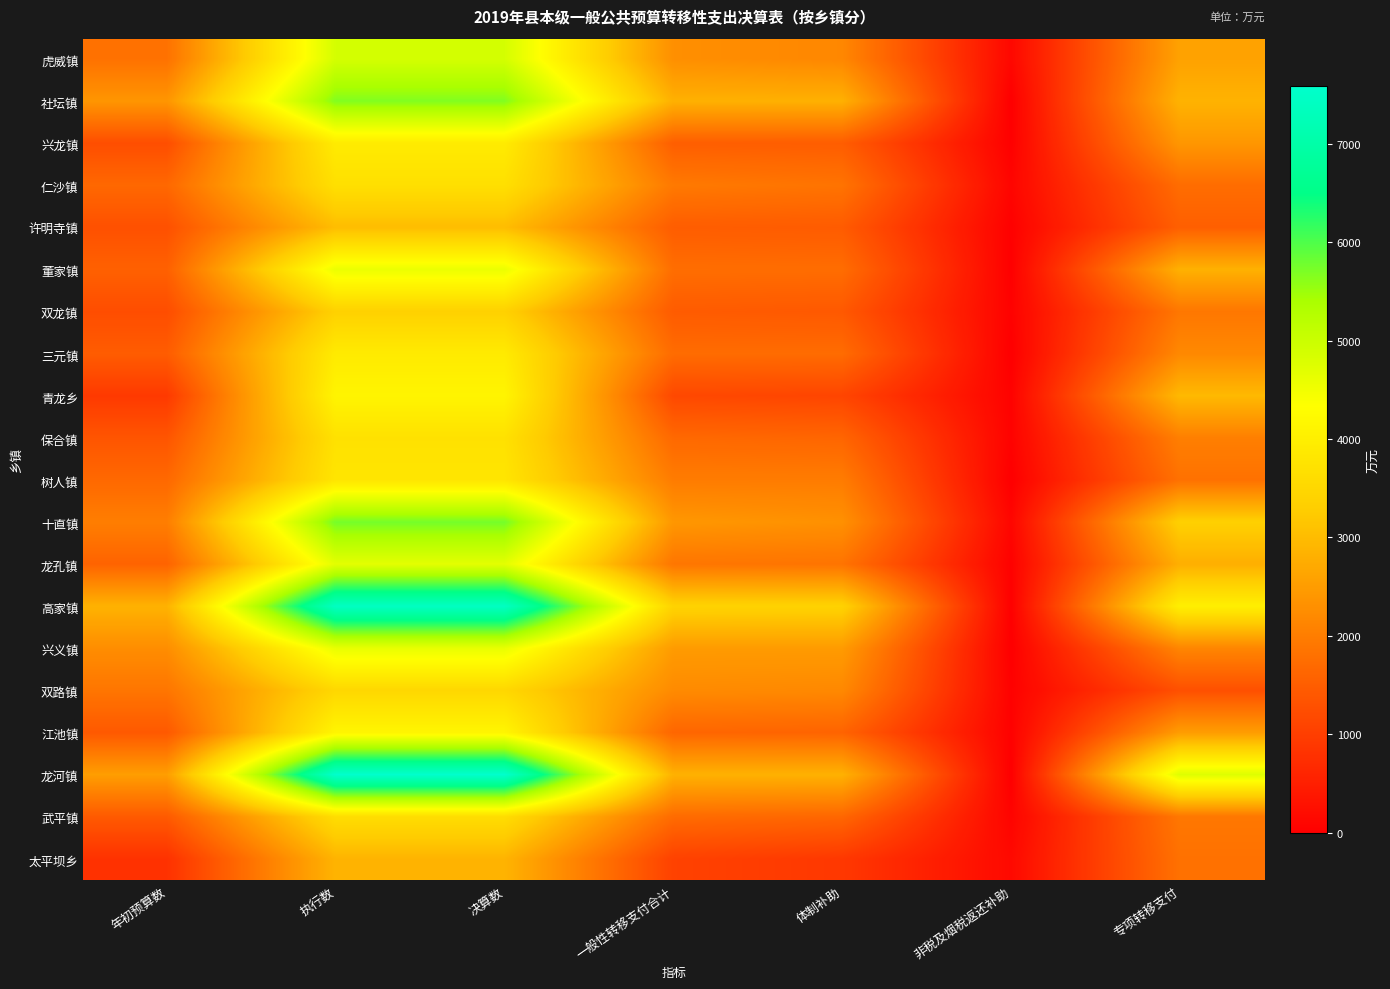

At how many categories does at least one series exceed 6617?

2